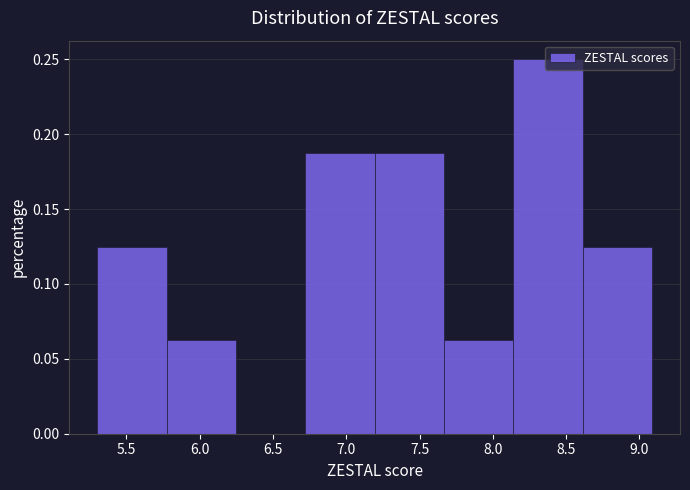

Reading left to right, list every bar in this chart as the range it spans on the x-axis followed by its height. Neither the bar edges nor the heights are printed on the chart, so give them approximately, as read against the axes.

5.30 to 5.75: 0.125
5.75 to 6.25: 0.065
6.25 to 6.70: 0
6.70 to 7.20: 0.190
7.20 to 7.65: 0.190
7.65 to 8.15: 0.065
8.15 to 8.60: 0.250
8.60 to 9.10: 0.125